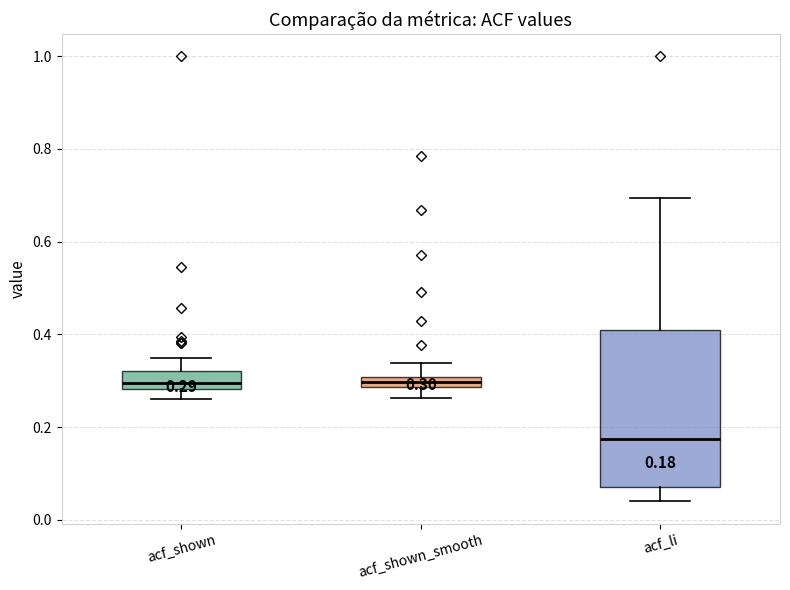

Which box's median line is the lowest?

acf_li